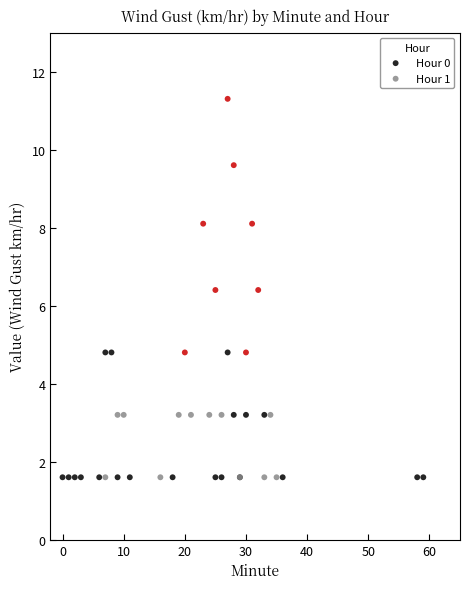

Which series has the largest Y range (max minus min)?

Hour 1